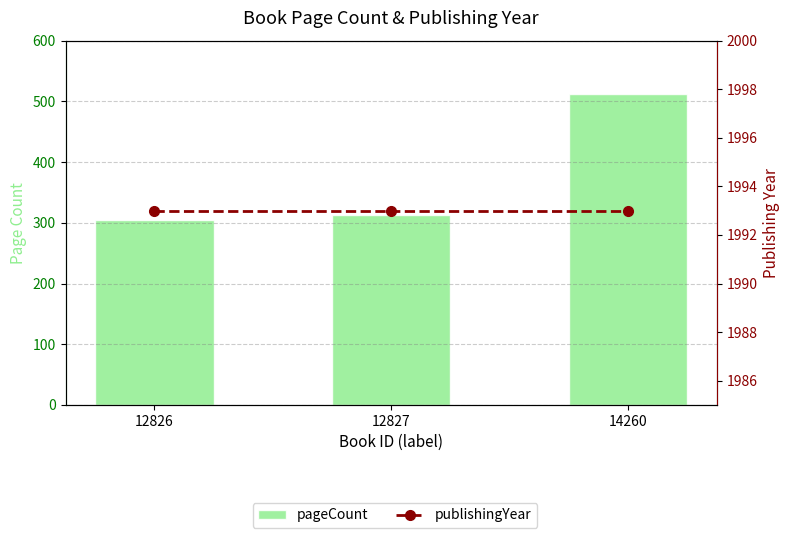

At which label is pageCount closest to 408?

12827